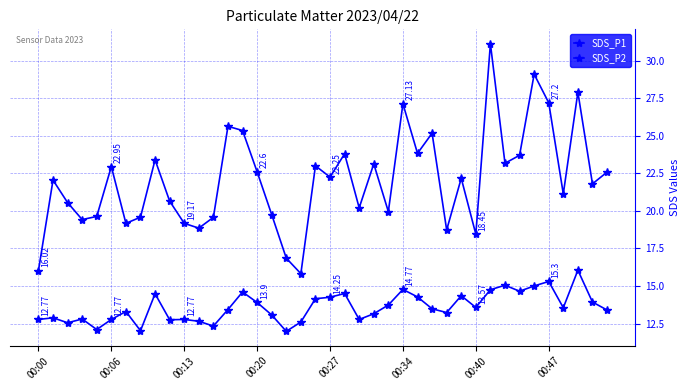

What is the difference between the maximum and second lowest values in the SDS_P1 series?

15.1